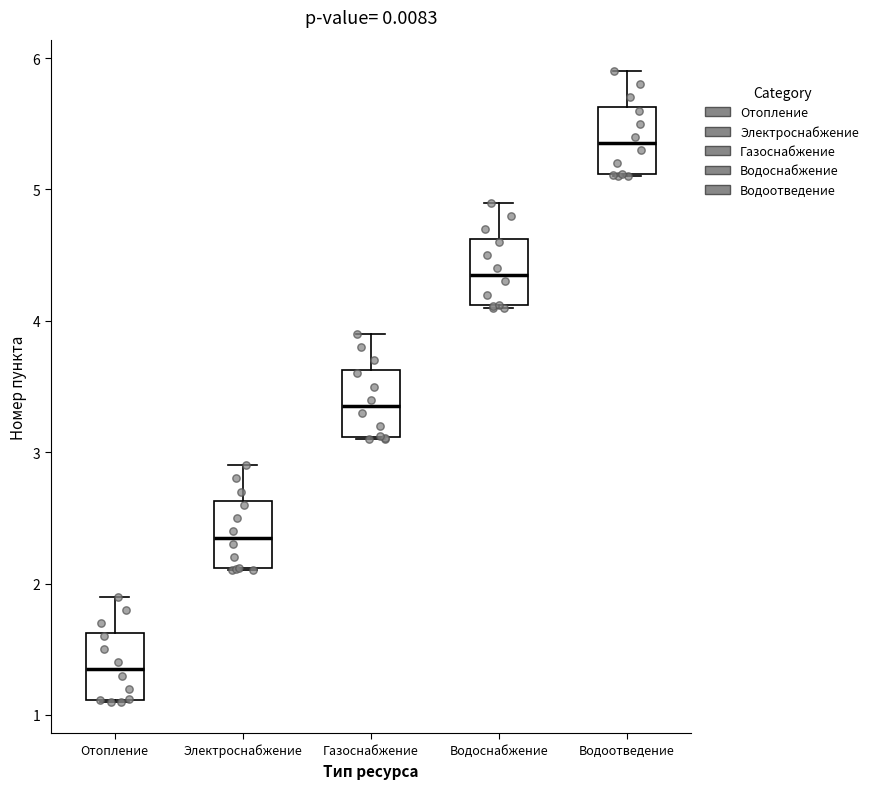

Reading left to right, read every box against the y-axis: the position of its median line, the range the box covers, and the ends of its whiskers. The values are not printed on the chart, so give them approximately, as read against the axis.

Отопление: median 1.4, box 1.1 to 1.6, whiskers 1.1 to 1.9
Электроснабжение: median 2.4, box 2.1 to 2.6, whiskers 2.1 to 2.9
Газоснабжение: median 3.4, box 3.1 to 3.6, whiskers 3.1 to 3.9
Водоснабжение: median 4.4, box 4.1 to 4.6, whiskers 4.1 to 4.9
Водоотведение: median 5.4, box 5.1 to 5.6, whiskers 5.1 to 5.9